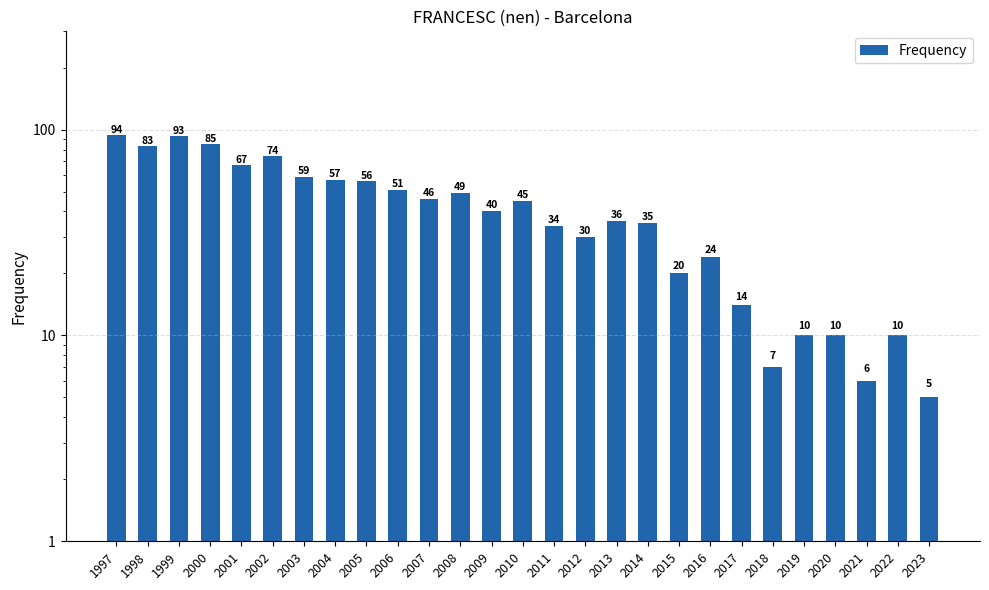

Is it true that the value at 2018 is 7?

True